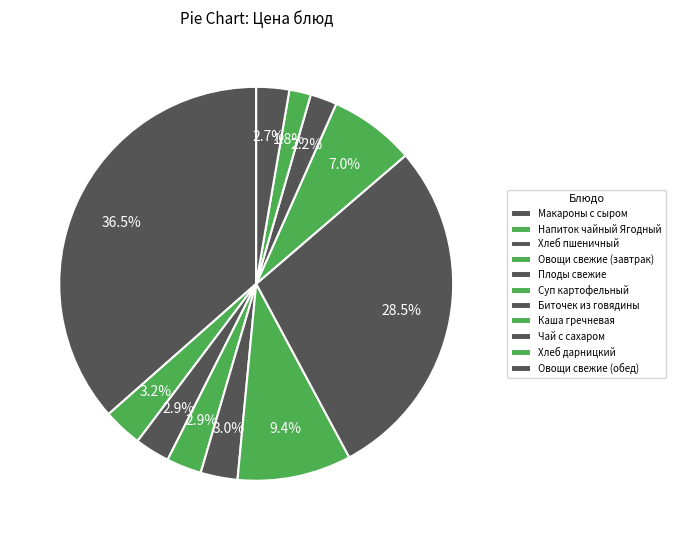

Is there a majority slice in this chart?

No